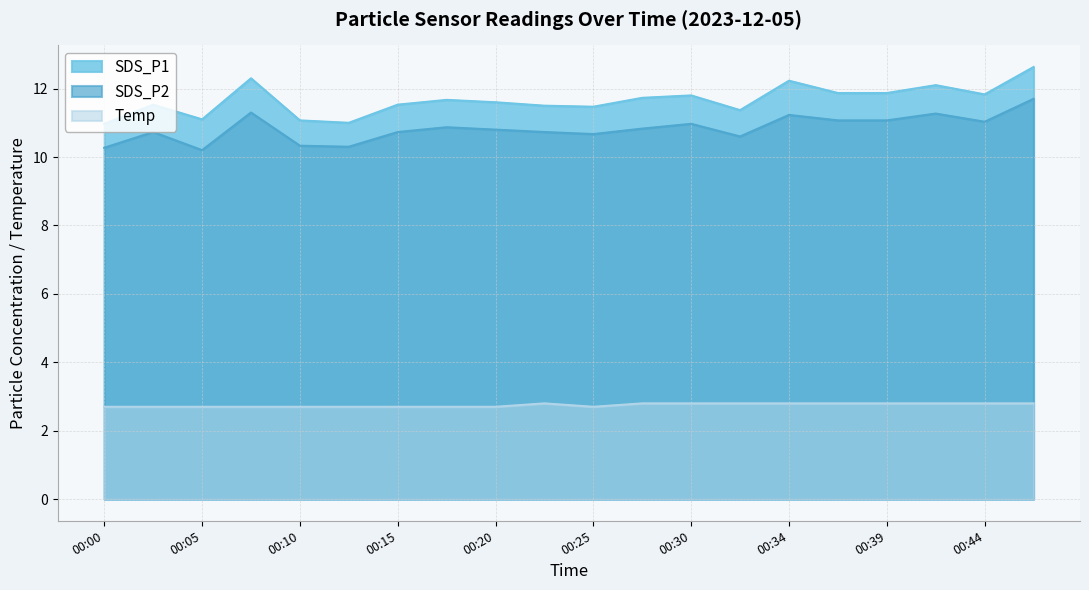

Which category has the lowest value in the Temp series?

00:00